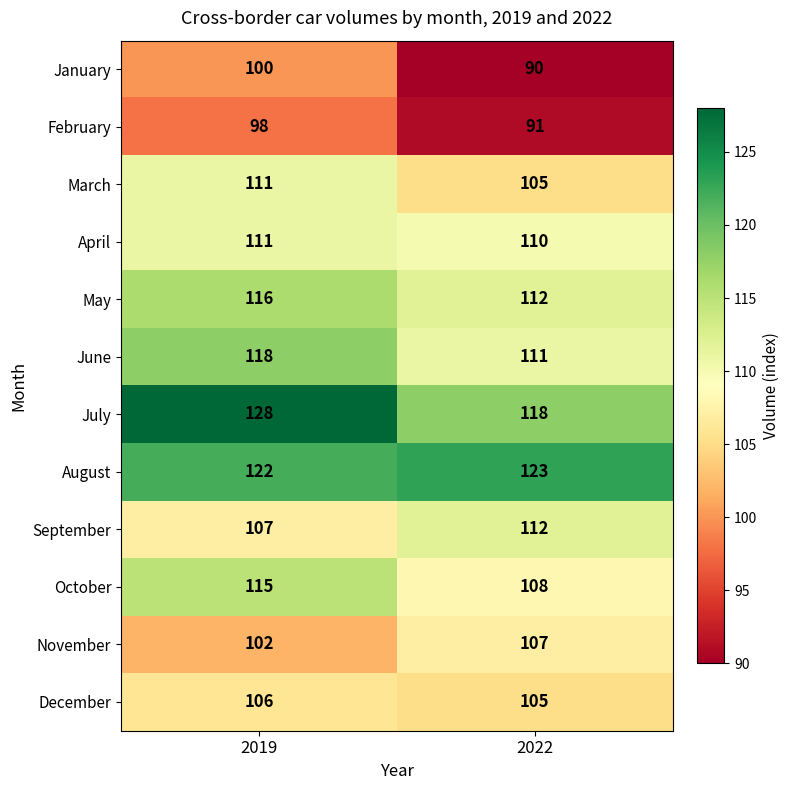

How many categories are shown in the chart?

2